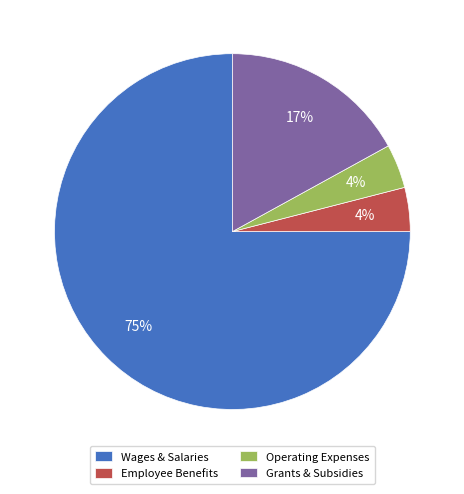

Do Employee Benefits and Grants & Subsidies together represent more than half of the pie?

No